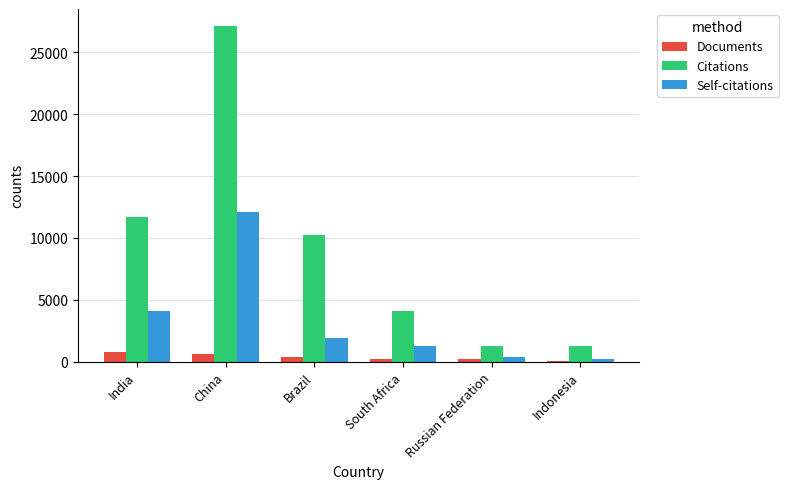

True or false: Documents has a value of 226 at South Africa.

True